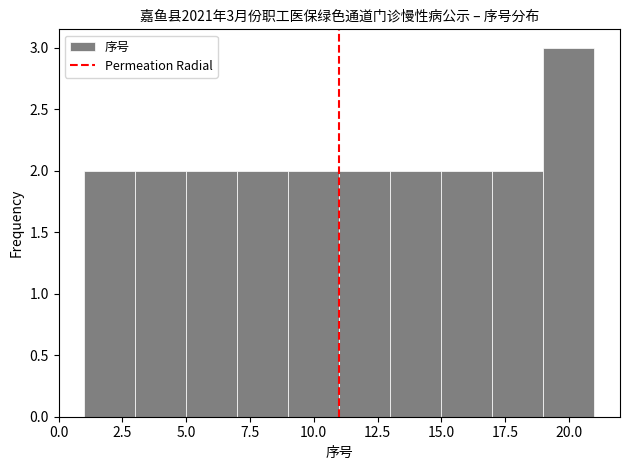

Over which range of the x-axis is the bar tallest?

19 to 21